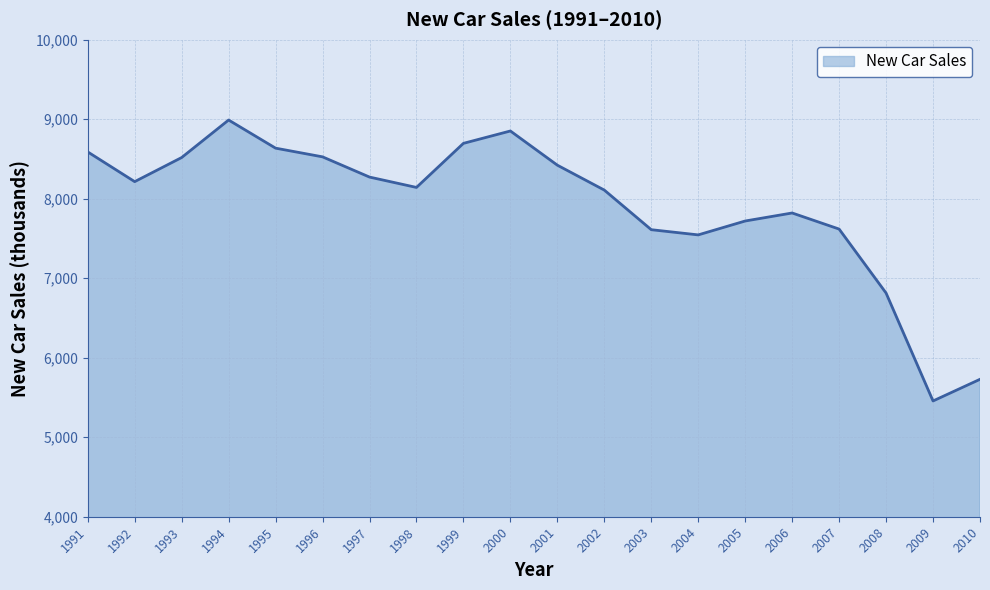

What is the minimum value shown in the chart?

5456.2